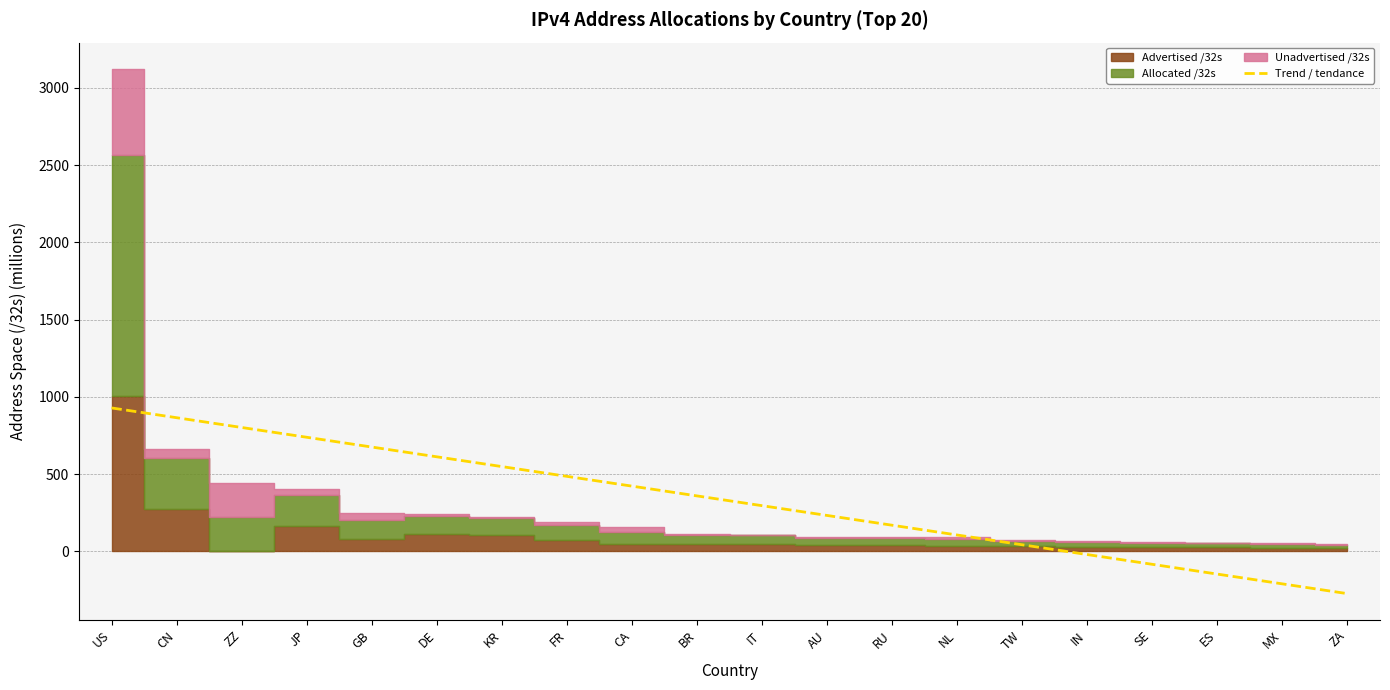

The value of Trend / tendance at GB is 151.2. True or false?

False